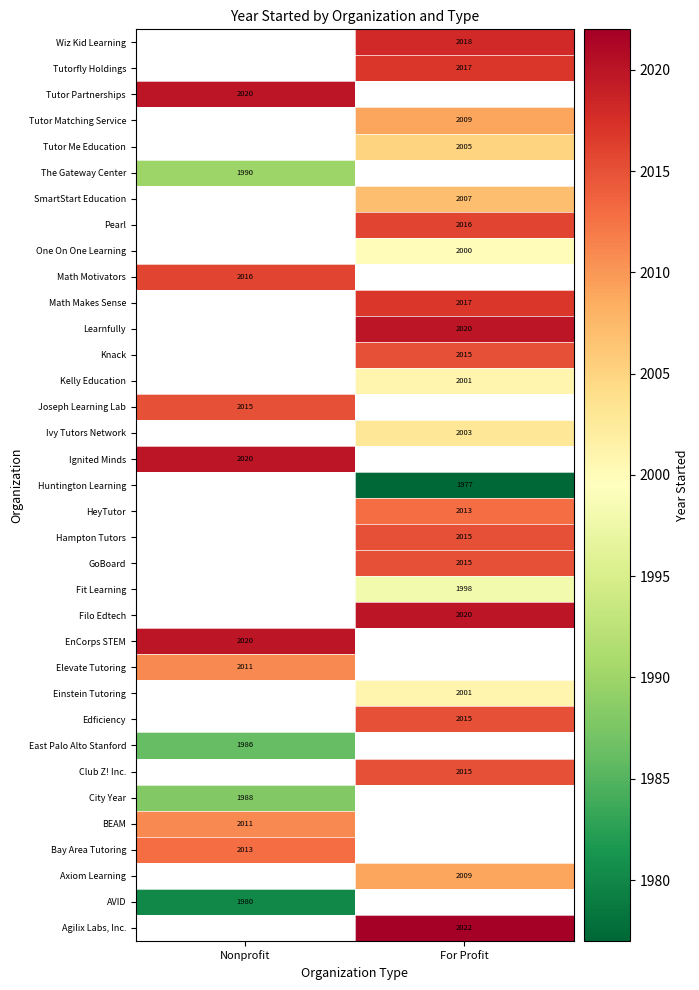

Is it true that East Palo Alto Stanford equals 1986 at Nonprofit?

True